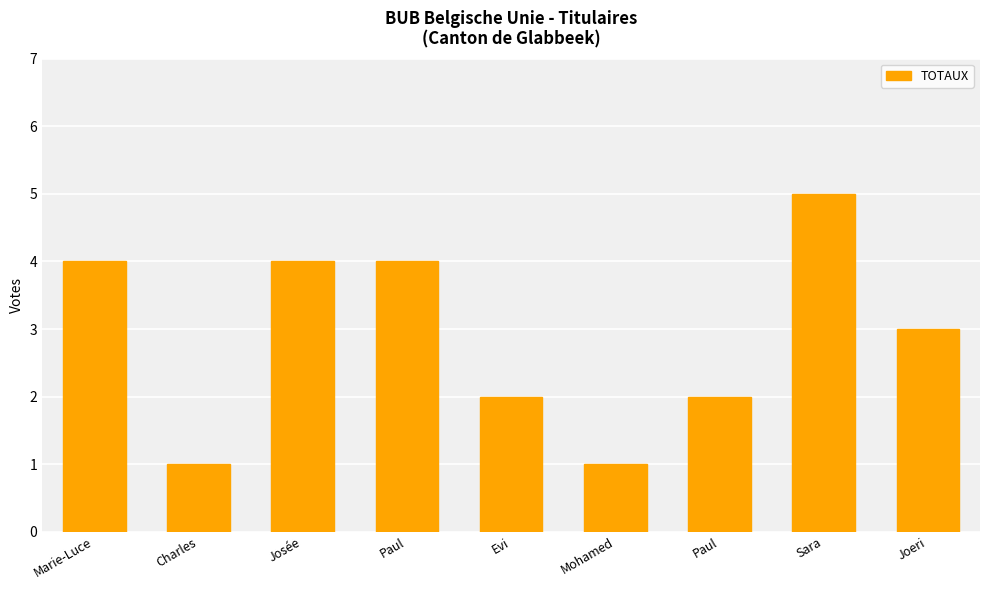

What is the difference between the second highest and minimum values?

3